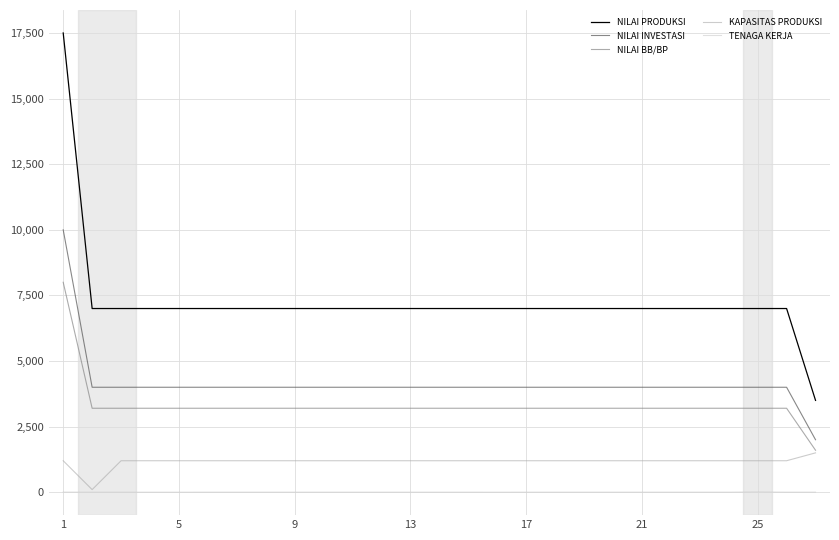

True or false: NILAI PRODUKSI and TENAGA KERJA cross at least once.

False